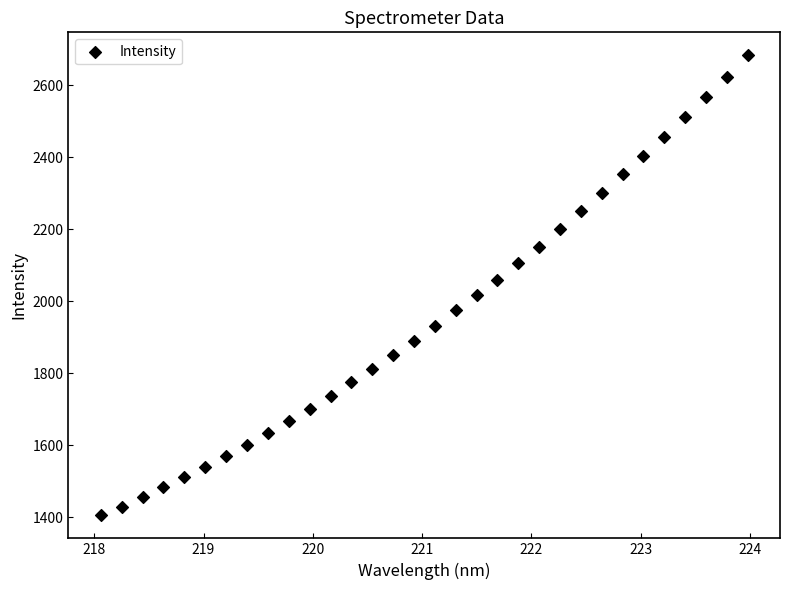

What is the range of X values (max minus min)?

5.9